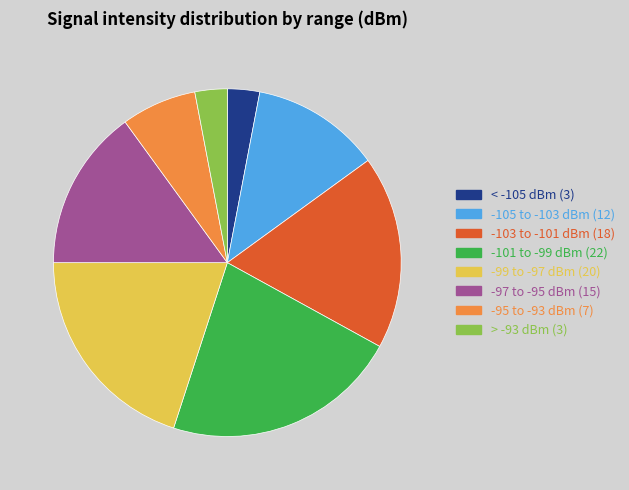

Is the sum of -99 to -97 dBm (20) and -103 to -101 dBm (18) greater than half?

No